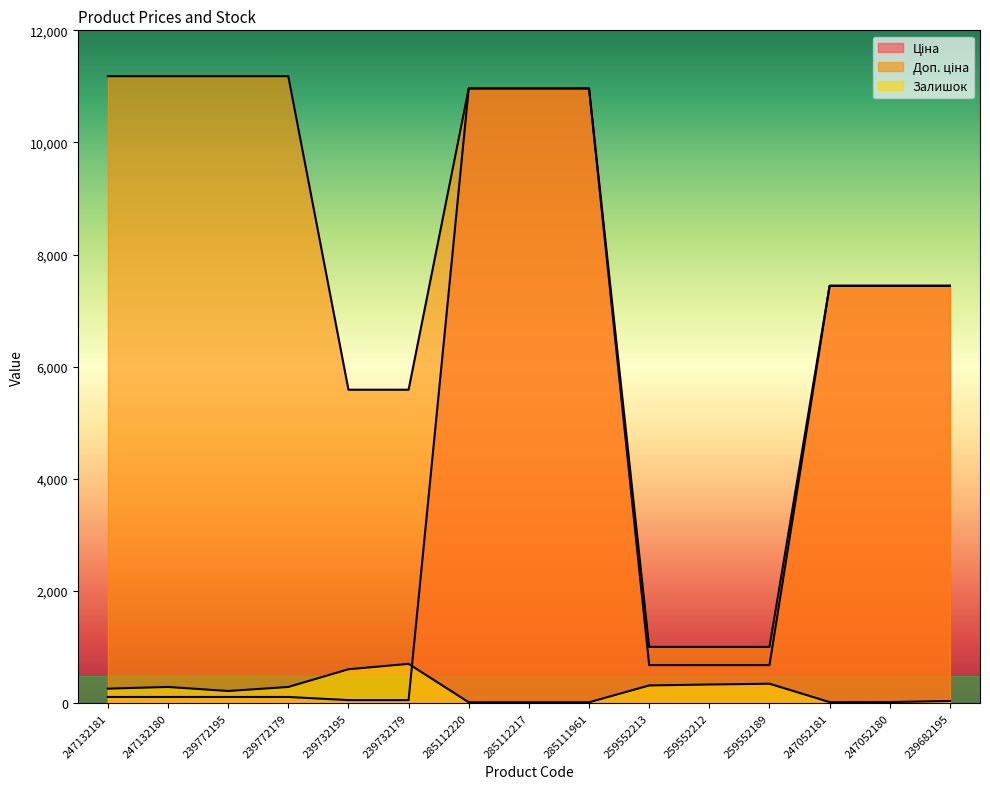

At 259552189, list the series in order from largest to smallest.

Доп. ціна, Ціна, Залишок